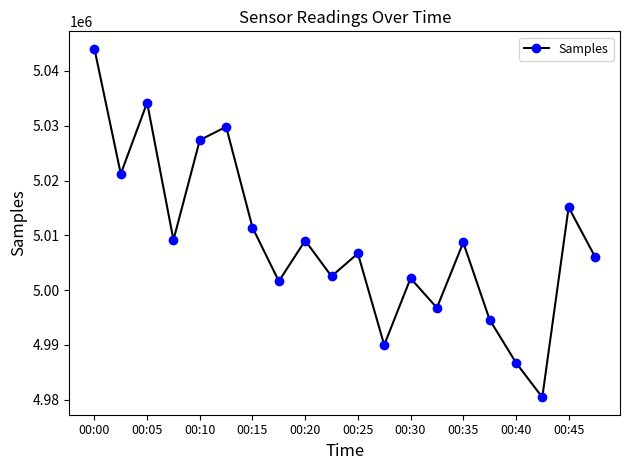

What is the value of the 8th point from the left?

5001621